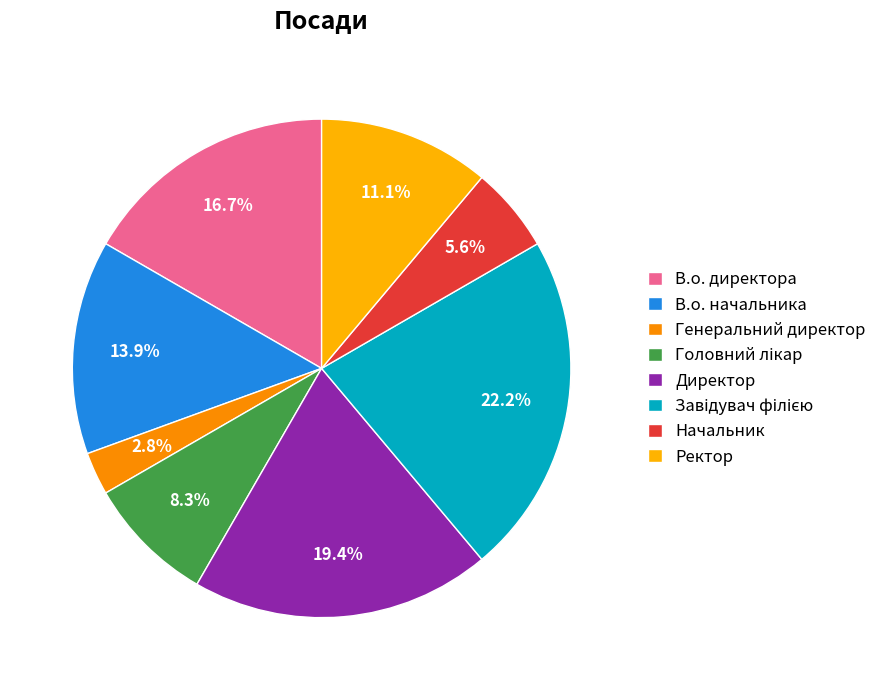

To the nearest percent, what is the combined percentage of Генеральний директор and Директор?

22%